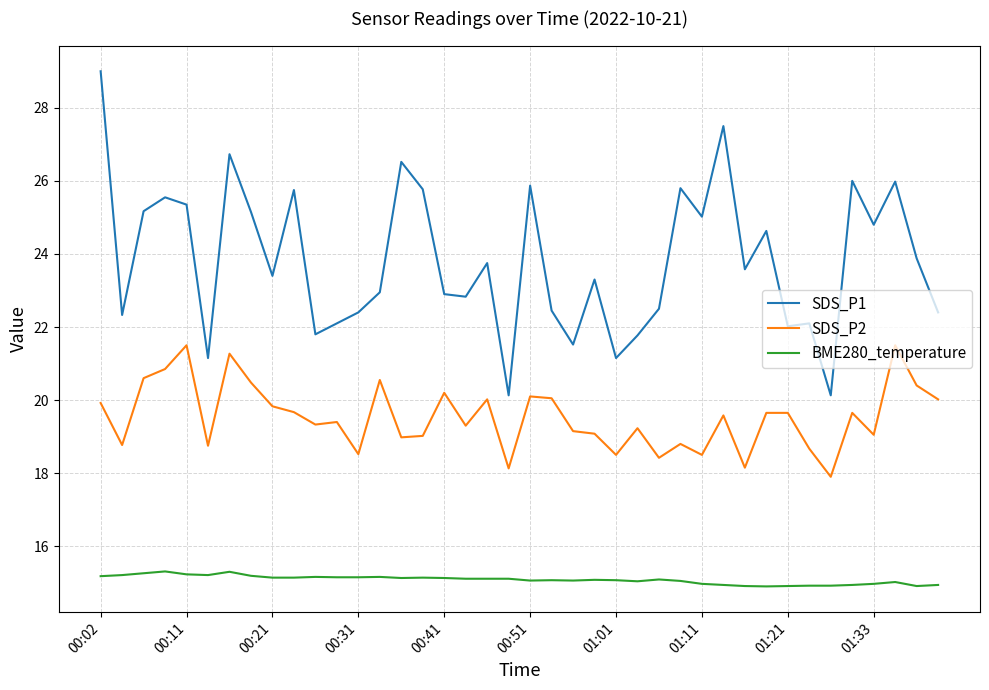

True or false: BME280_temperature and SDS_P1 cross at least once.

False